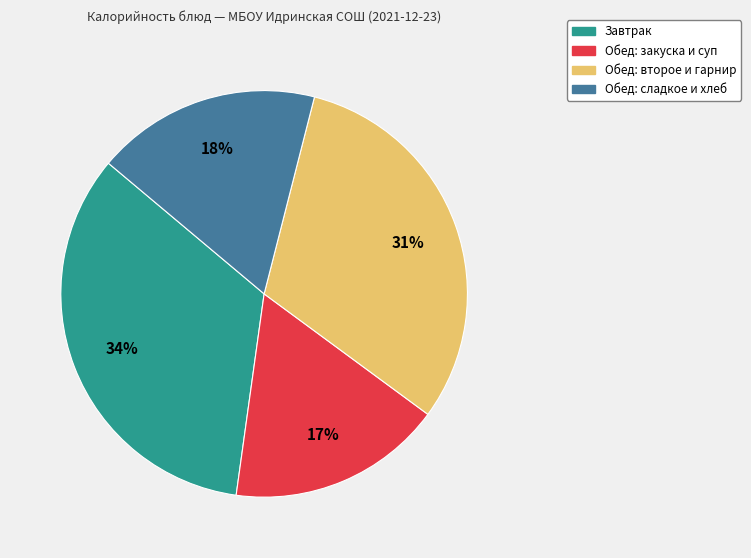

To the nearest percent, what is the difference between the largest and smallest slice percentages?

17%